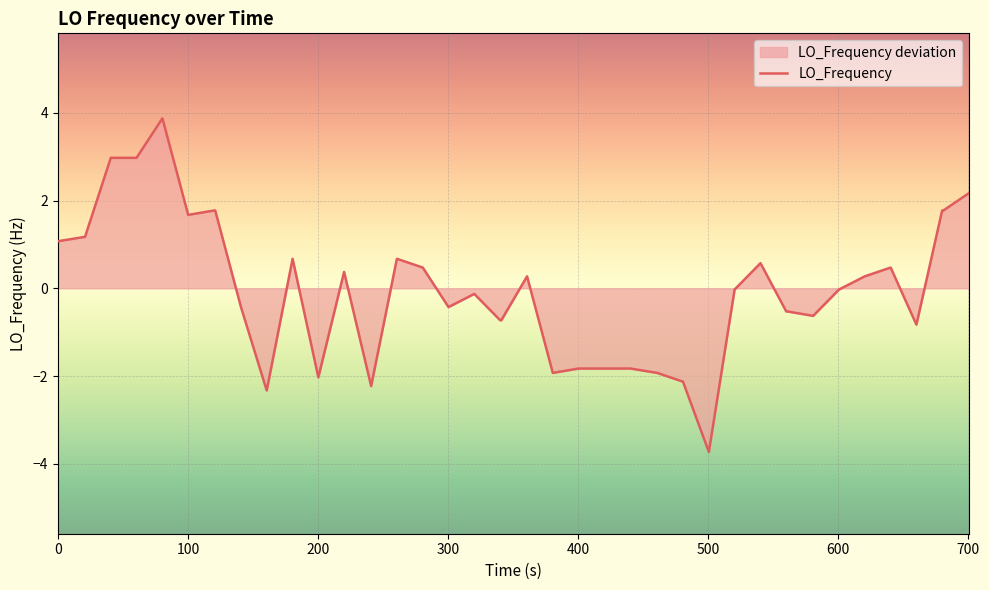

What is the minimum value shown in the chart?

-3.7